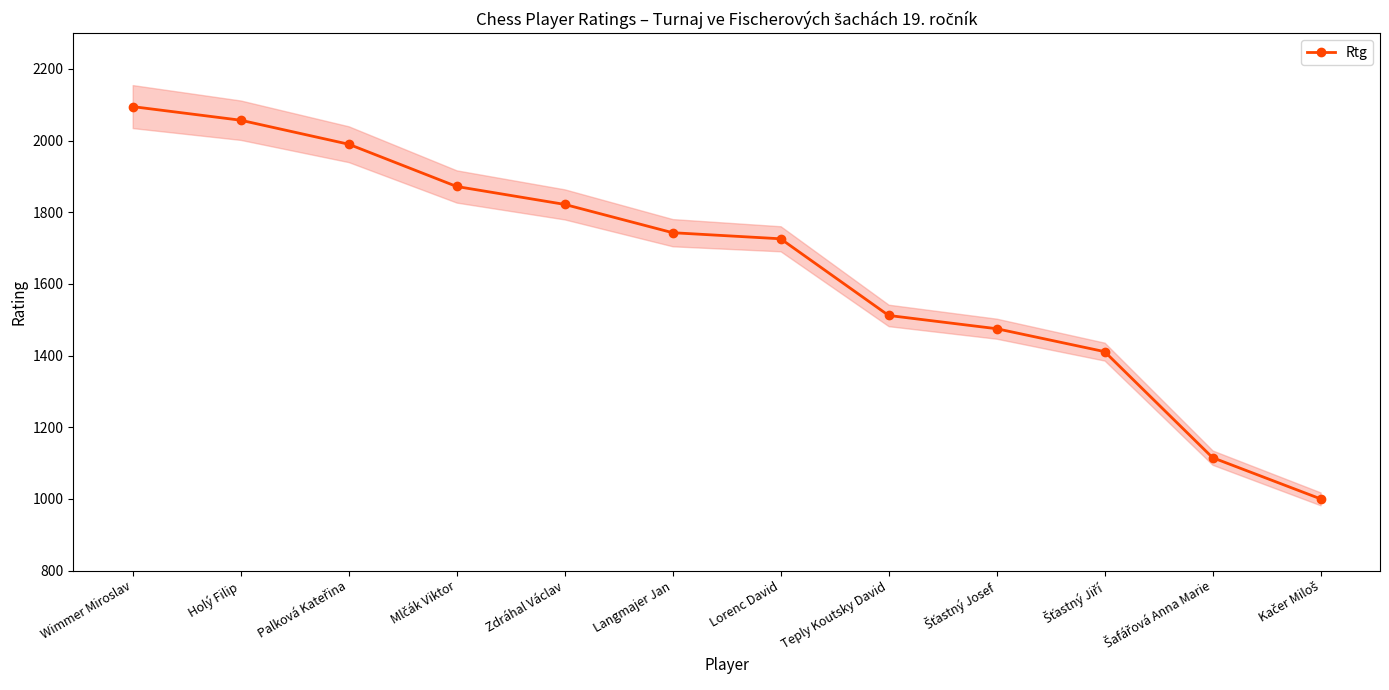

What is the ratio of the value at Teply Koutsky David to the value at Lorenc David?

0.9